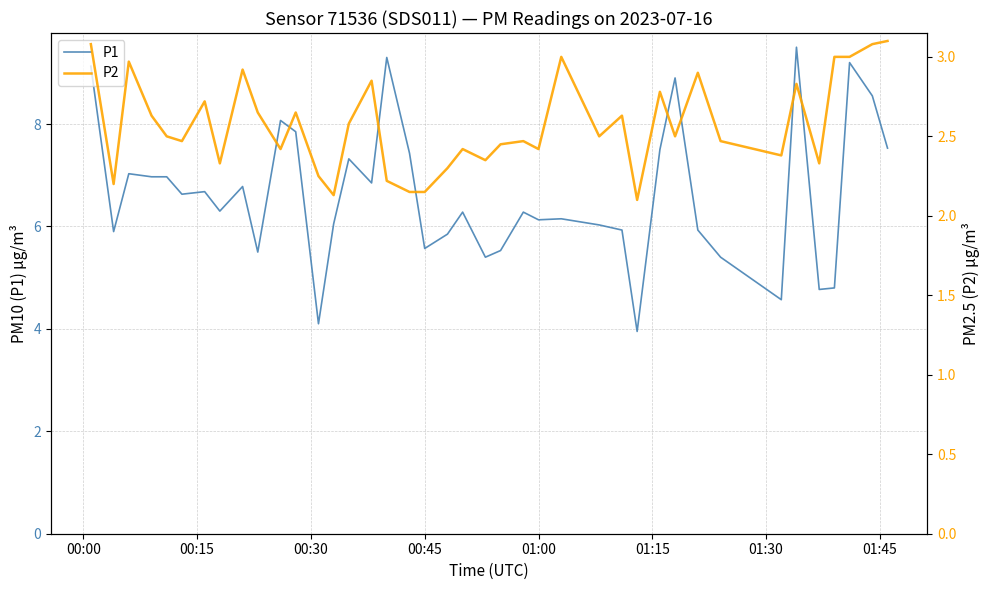

True or false: P1 and P2 intersect in this chart.

False